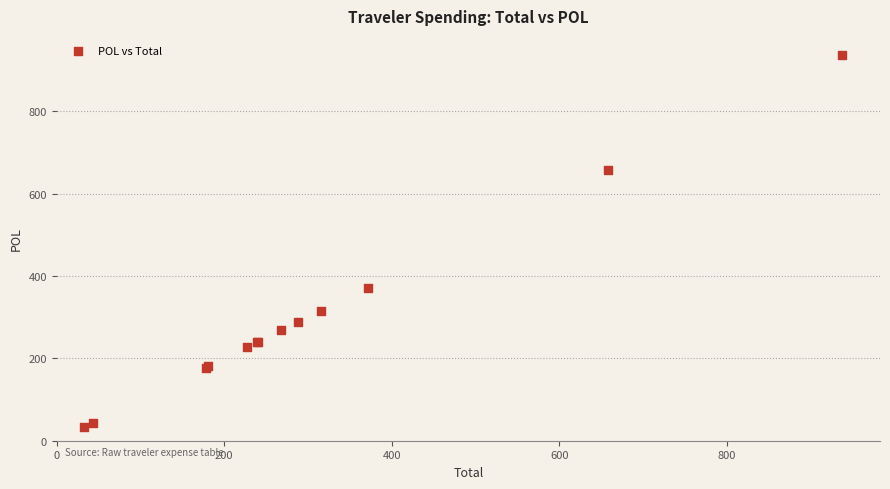

What Y value in the scatter plot is closest to 485?

371.1